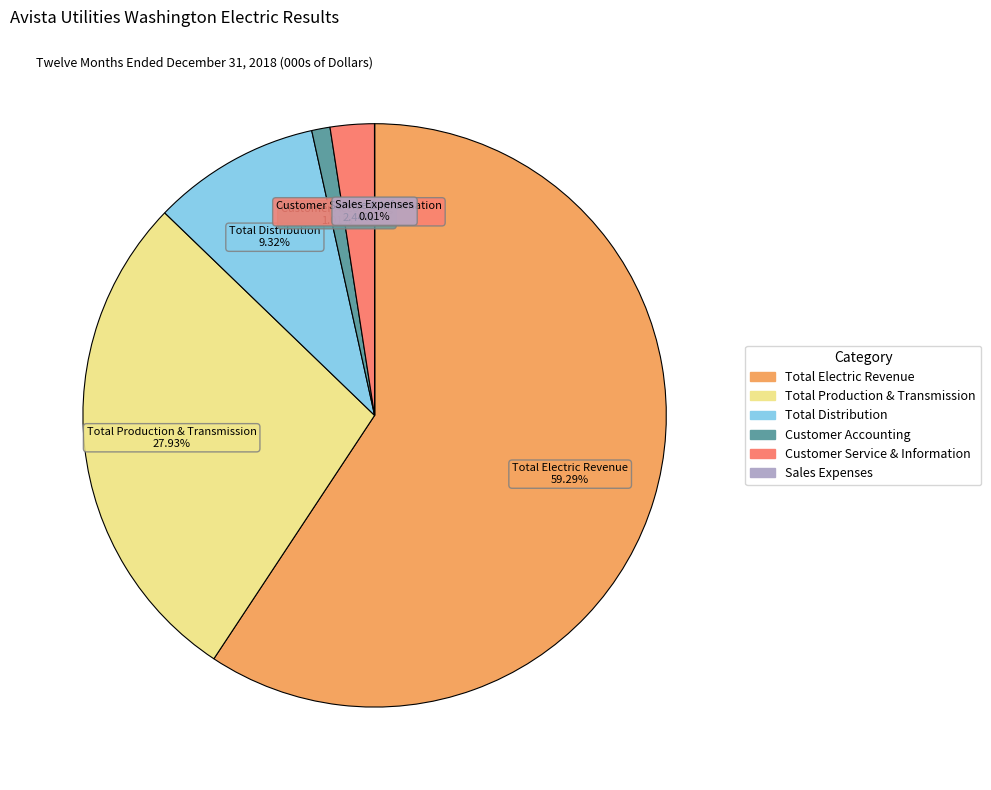

Is the sum of Customer Accounting and Customer Service & Information greater than half?

No